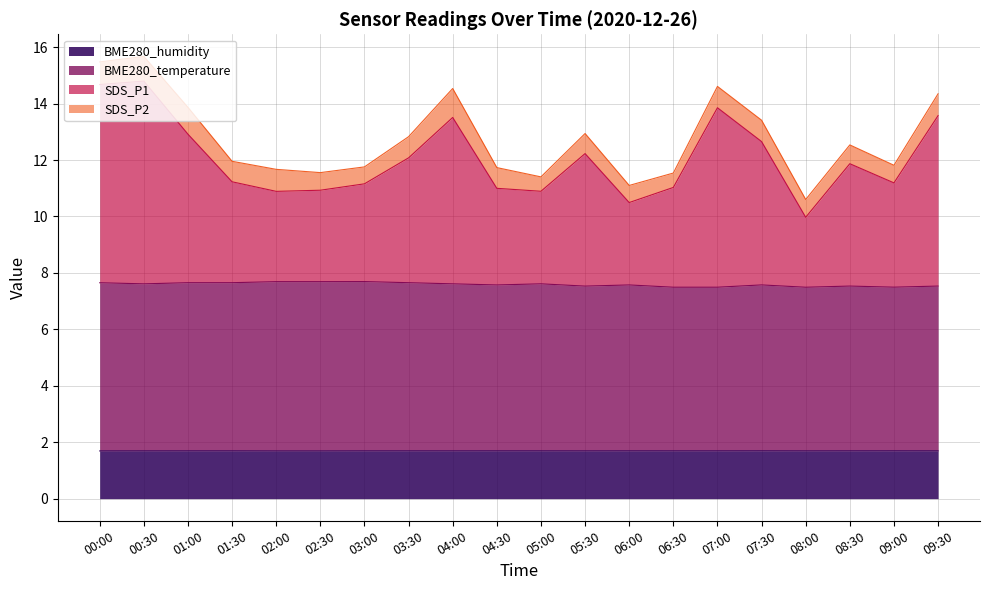

What is the greatest value displayed?

14.8